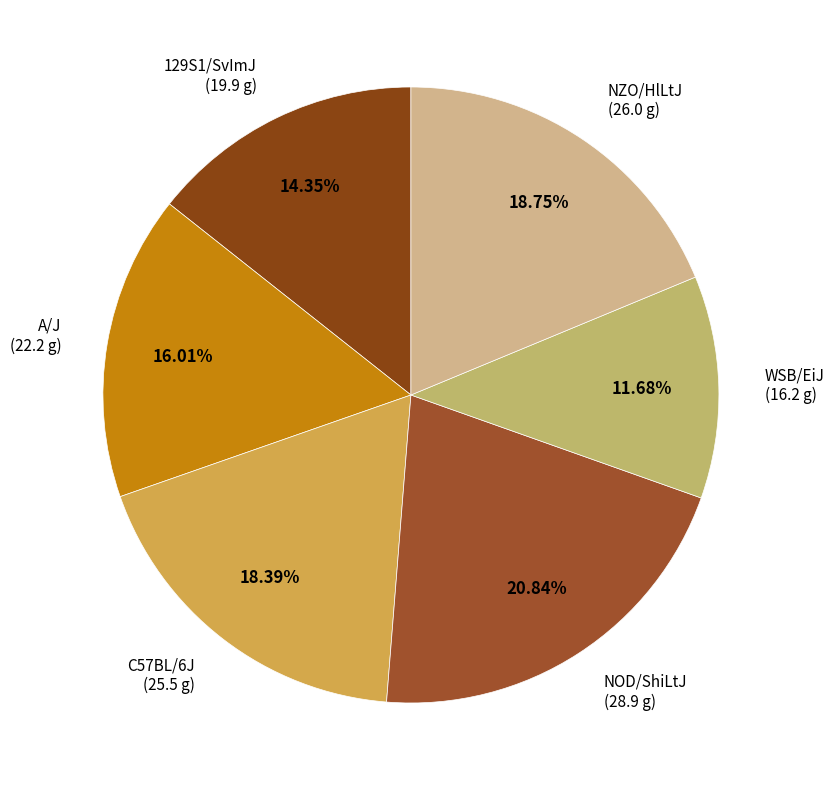

Approximately how many times larger is the value at NZO/HlLtJ compared to WSB/EiJ?

1.6